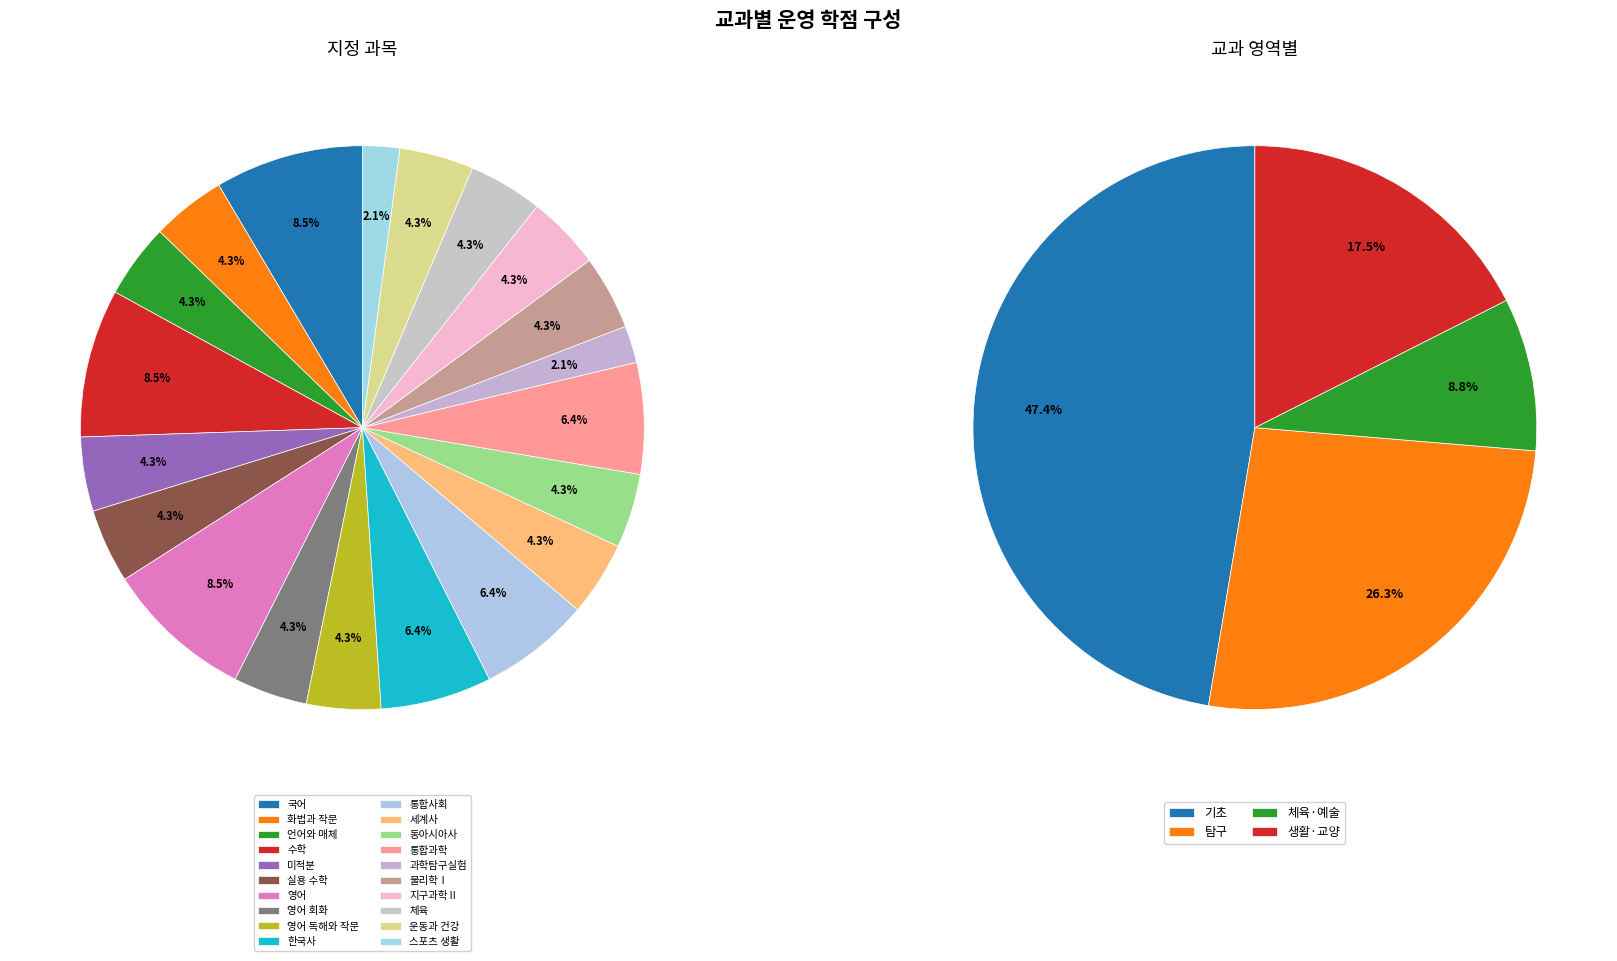

What percentage is the 한국사 slice, to the nearest percent?

6%